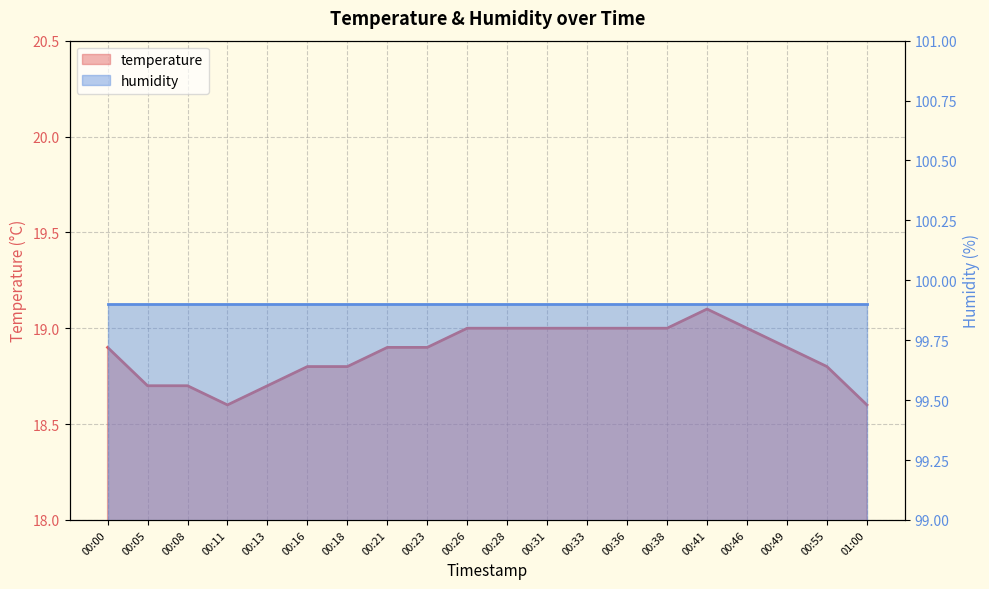

What is the average value?

18.9